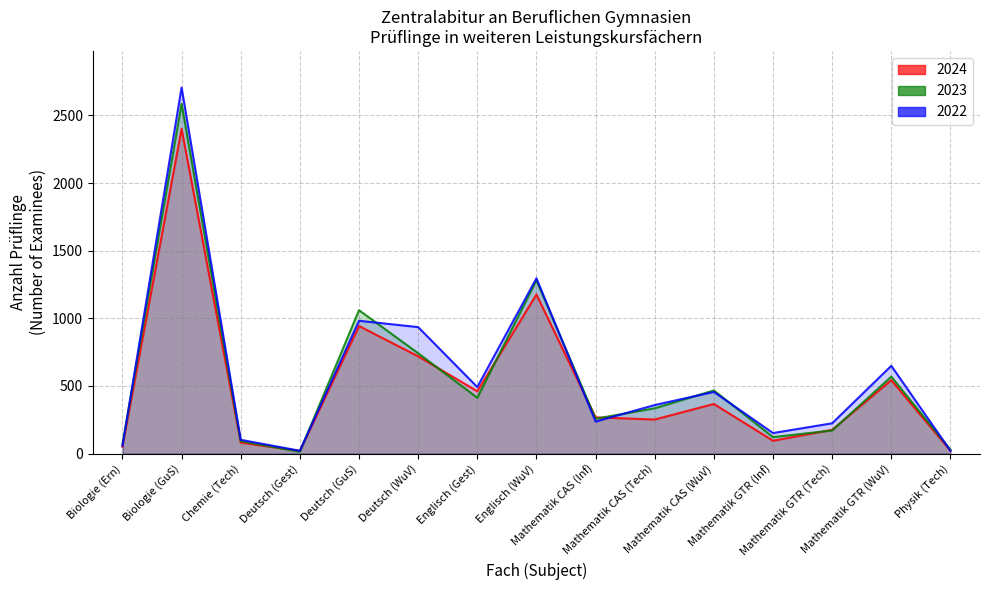

True or false: 2022 has a value of 3980 at Biologie (GuS).

False